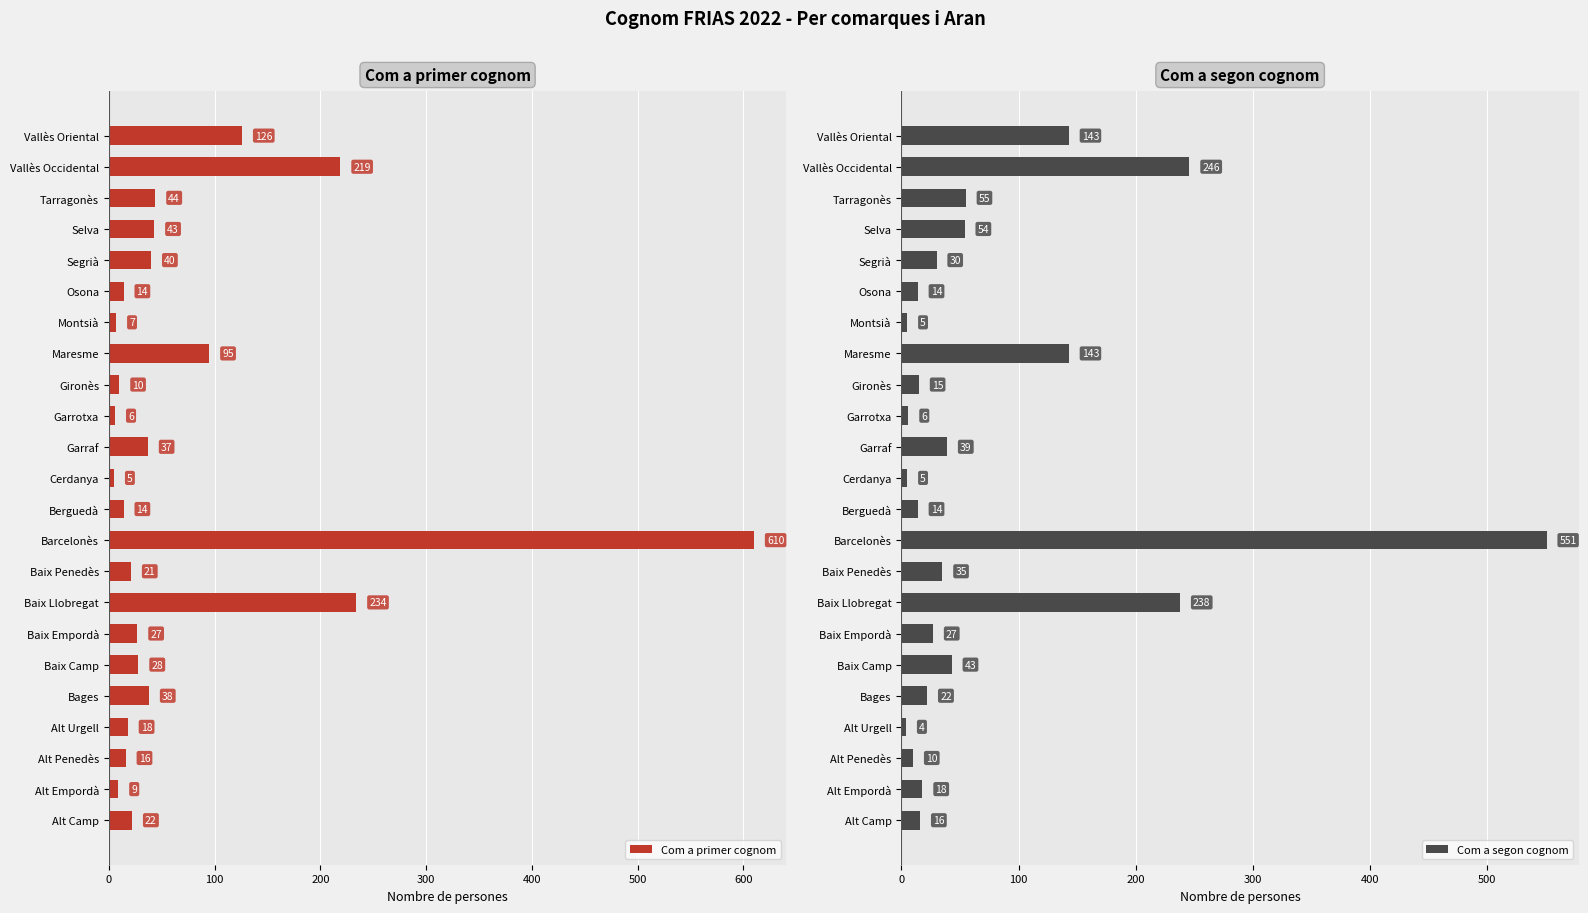

What is the value of the Com a segon cognom bar at the 8th from the left?

238